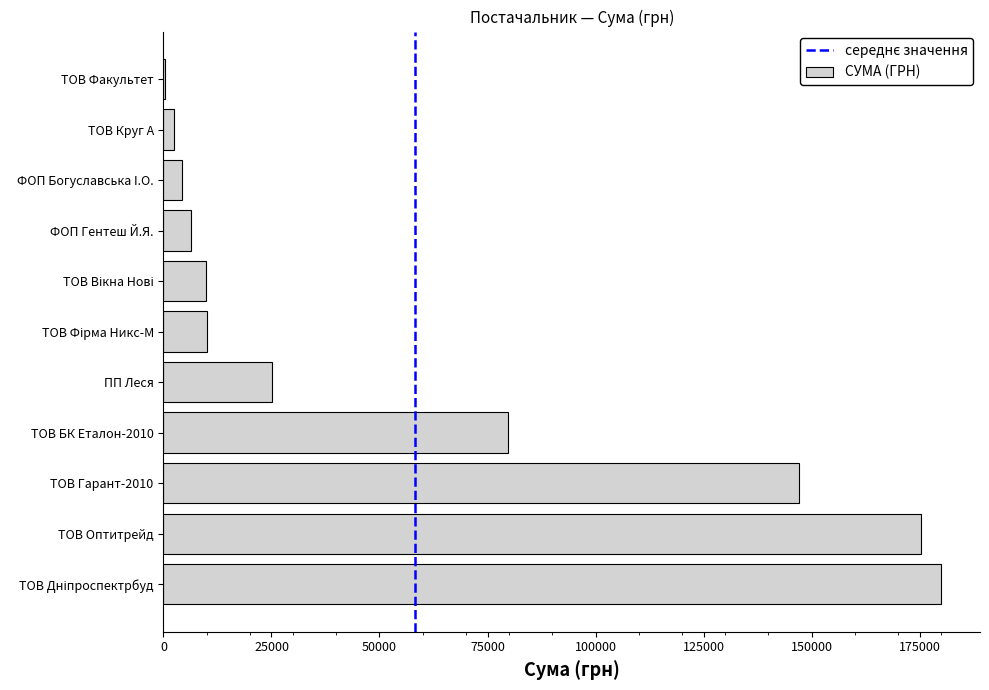

Where is the data nearest to the value 90187?

ТОВ БК Еталон-2010